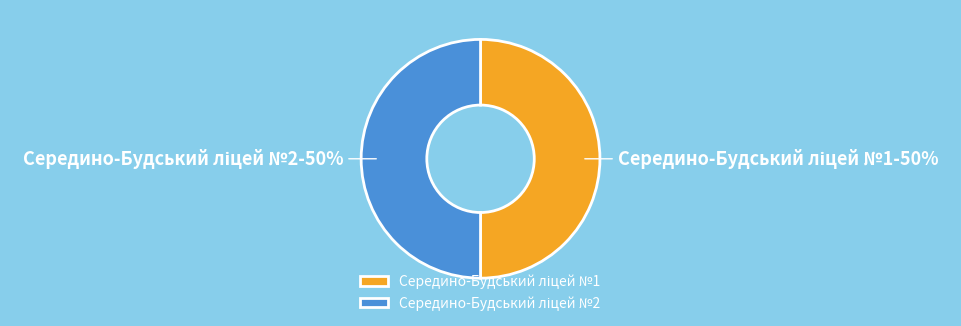

To the nearest percent, what is the average slice percentage?

50%